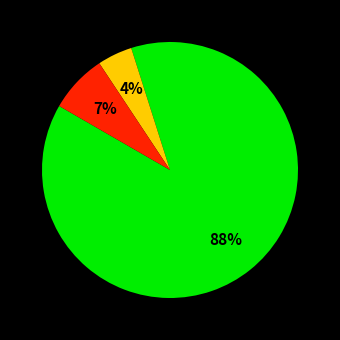

Is there a majority slice in this chart?

Yes